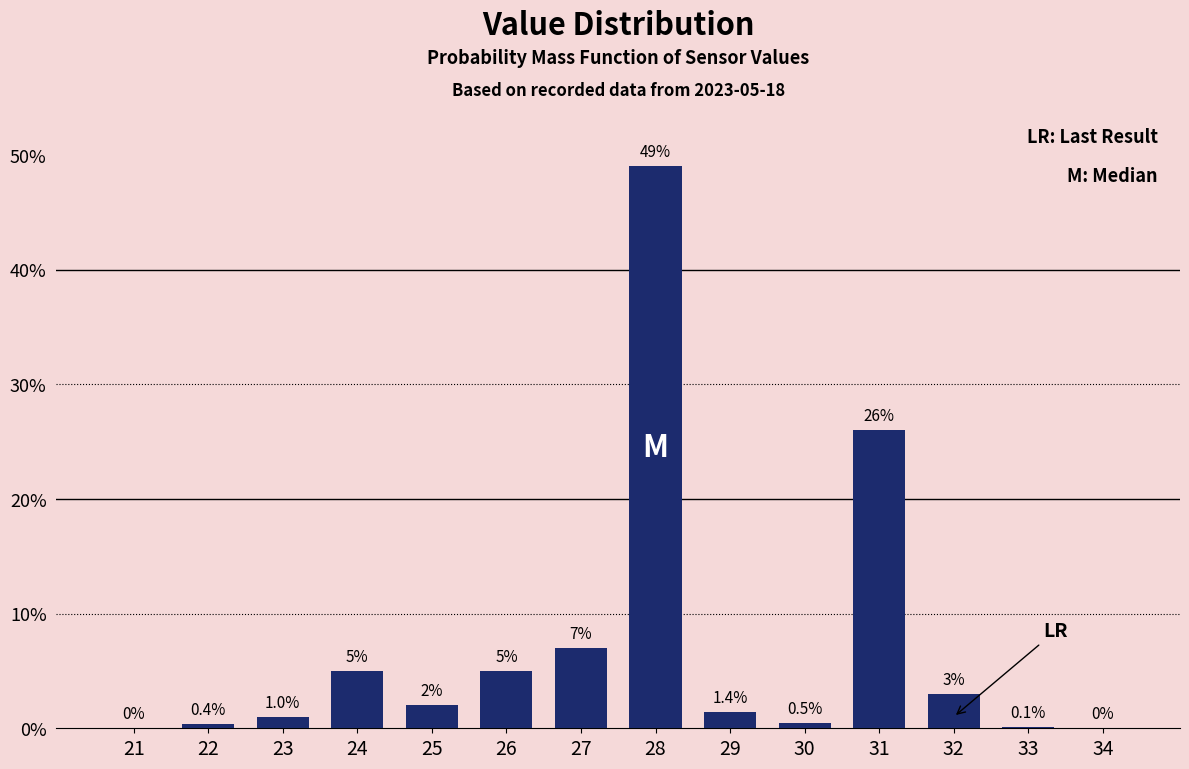

Reading left to right, list all the values displayed in this chart.

21=0.0	22=0.4	23=1.0	24=5.0	25=2.0	26=5.0	27=7.0	28=49.0	29=1.4	30=0.5	31=26.0	32=3.0	33=0.1	34=0.0